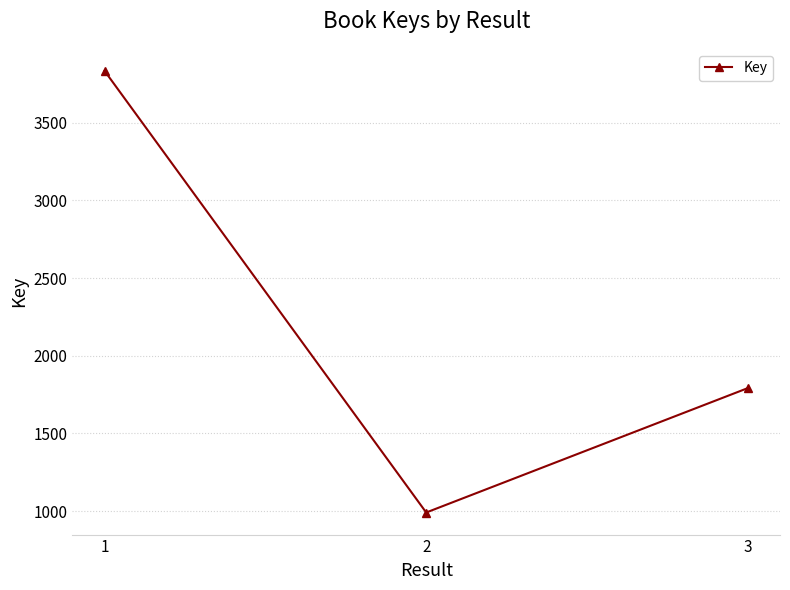

What is the change in value from 1 to 2?

-2843